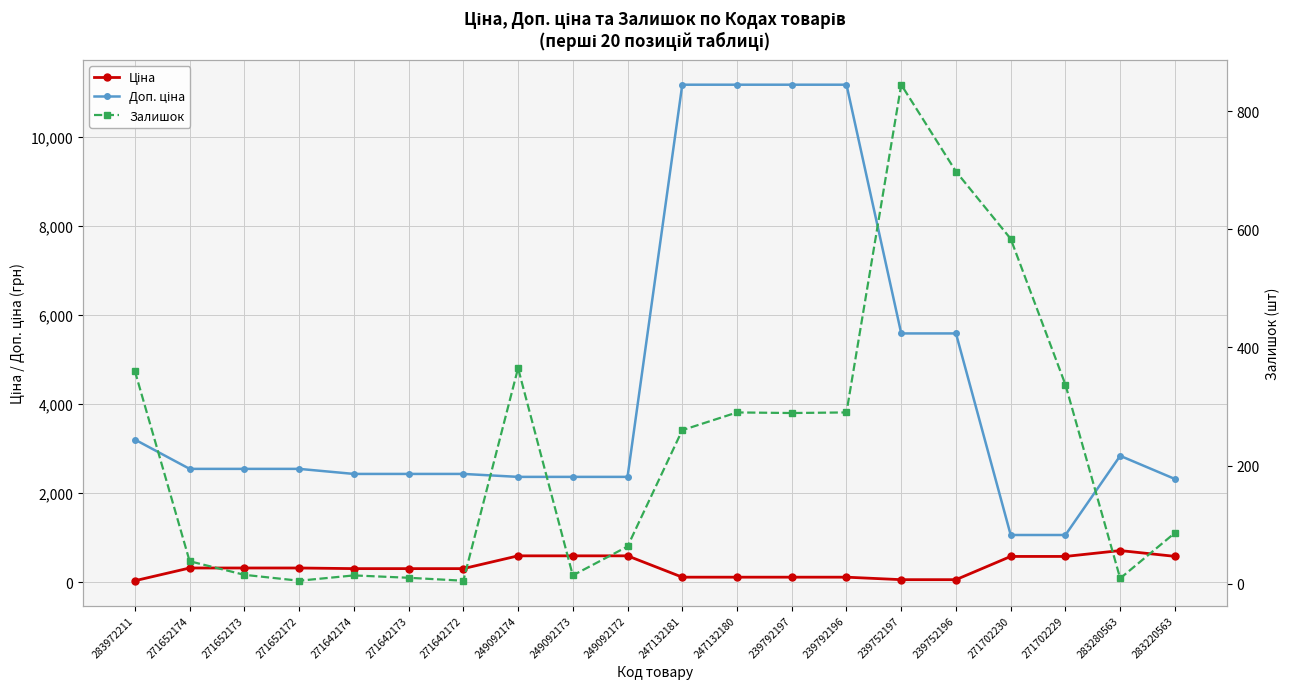

True or false: Доп. ціна and Залишок intersect in this chart.

False